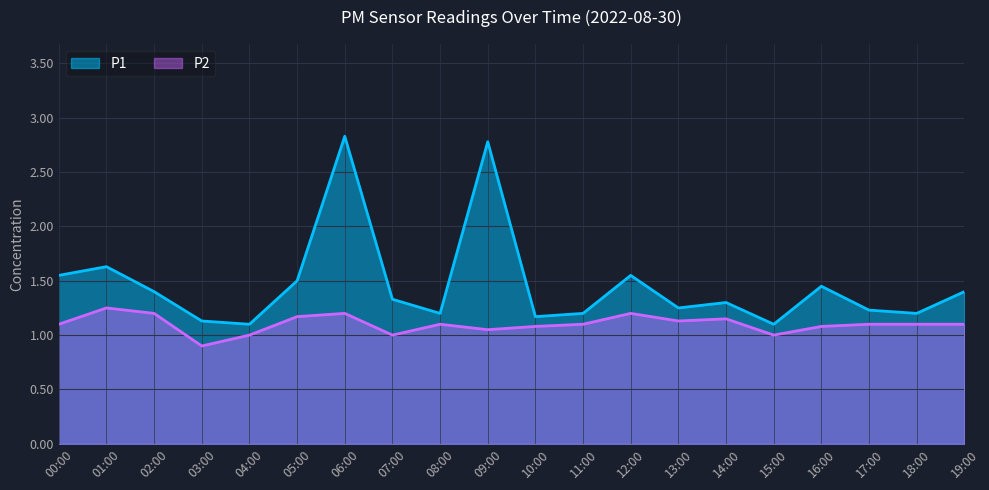

True or false: P2 has more than 2 points higher than both neighbors.

True